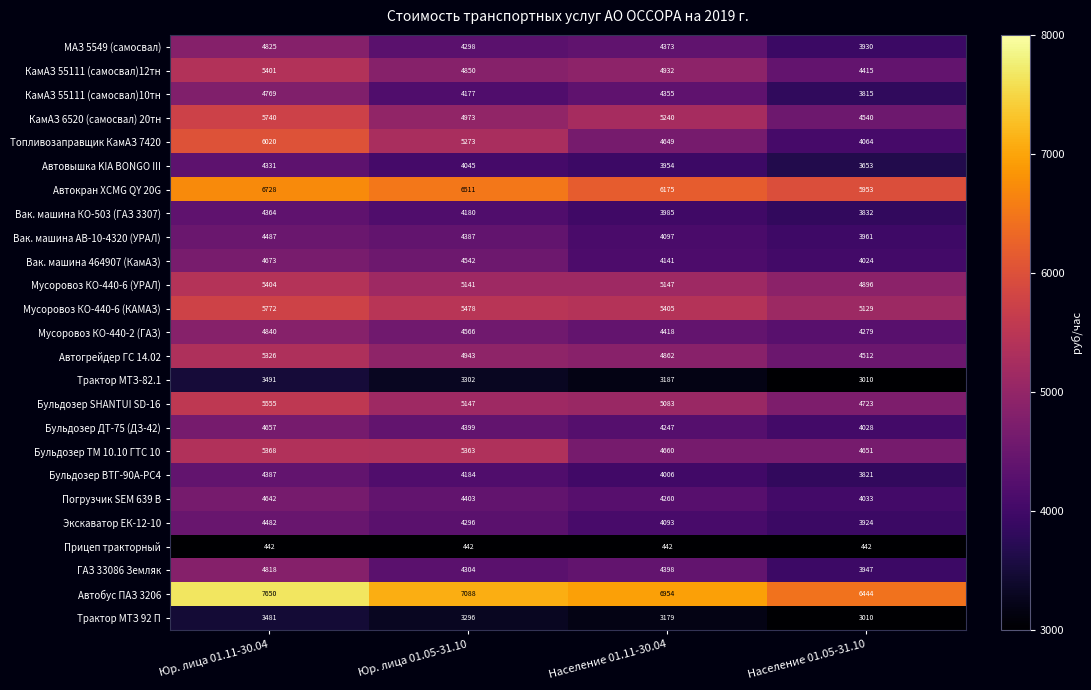

Rank the series at Юр. лица 01.05-31.10 from lowest to highest value.

Прицеп тракторный, Трактор МТЗ 92 П, Трактор МТЗ-82.1, Автовышка KIA BONGO III, КамАЗ 55111 (самосвал)10тн, Вак. машина КО-503 (ГАЗ 3307), Бульдозер ВТГ-90А-РС4, Экскаватор ЕК-12-10, МАЗ 5549 (самосвал), ГАЗ 33086 Земляк, Вак. машина АВ-10-4320 (УРАЛ), Бульдозер ДТ-75 (ДЗ-42), Погрузчик SEM 639 В, Вак. машина 464907 (КамАЗ), Мусоровоз КО-440-2 (ГАЗ), КамАЗ 55111 (самосвал)12тн, Автогрейдер ГС 14.02, КамАЗ 6520 (самосвал) 20тн, Мусоровоз КО-440-6 (УРАЛ), Бульдозер SHANTUI SD-16, Топливозаправщик КамАЗ 7420, Бульдозер ТМ 10.10 ГТС 10, Мусоровоз КО-440-6 (КАМАЗ), Автокран XCMG QY 20G, Автобус ПАЗ 3206